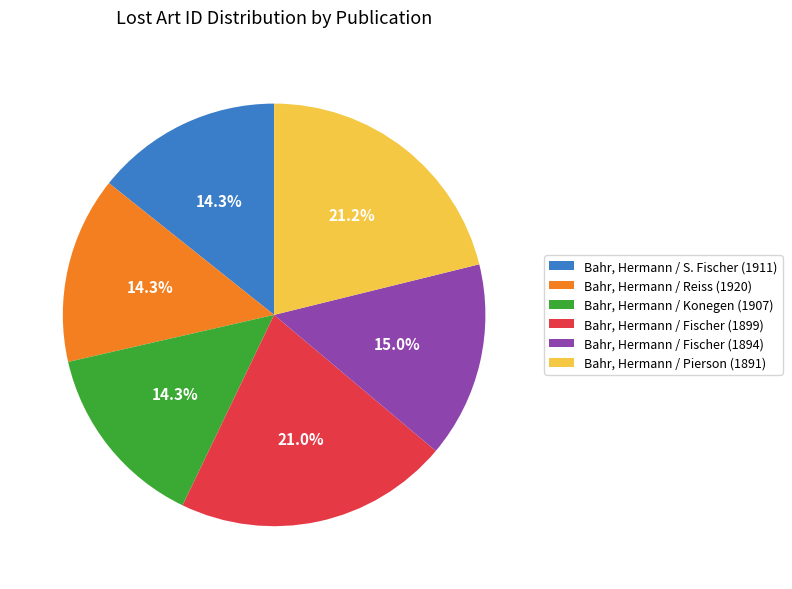

Approximately how many times larger is the value at Bahr, Hermann / Fischer (1894) compared to Bahr, Hermann / Fischer (1899)?

0.7